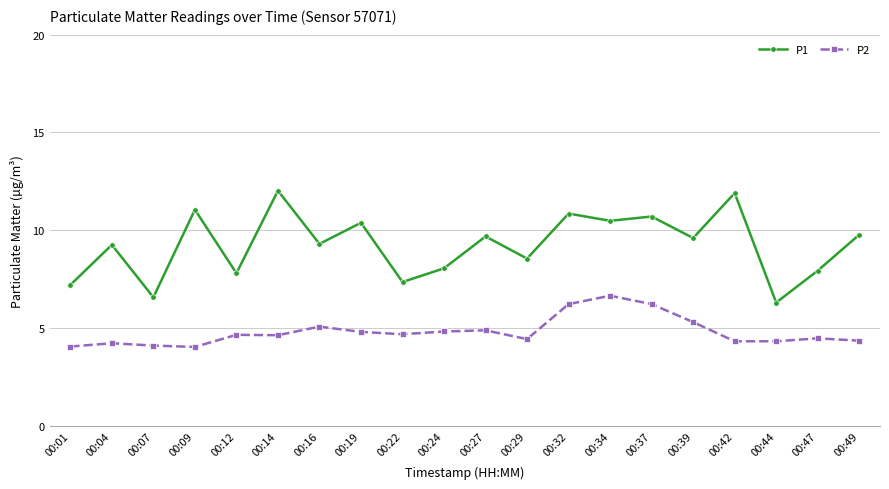

At how many categories does at least one series exceed 9?

12